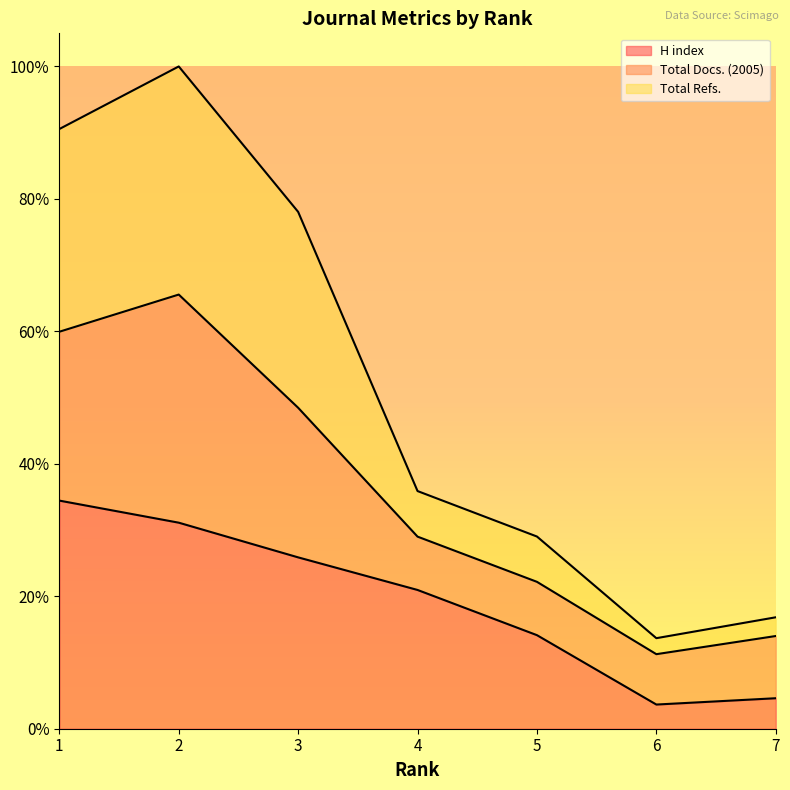

How many interior local valleys does the Total Refs. series have?

1